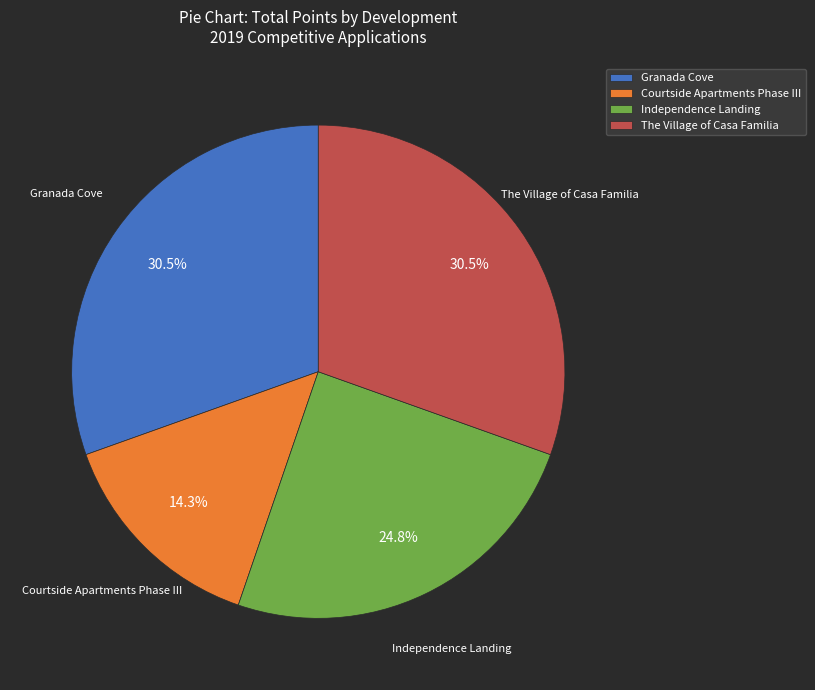

True or false: The Village of Casa Familia accounts for 17% of the total.

False